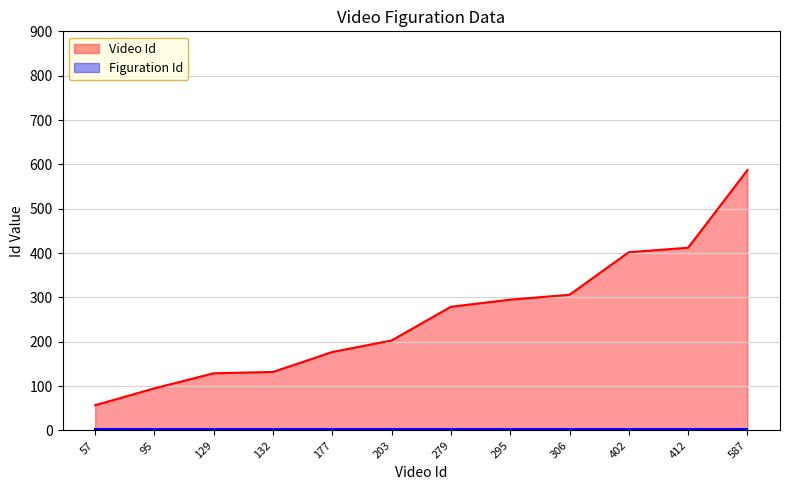

What is the difference between the maximum and minimum values?

530